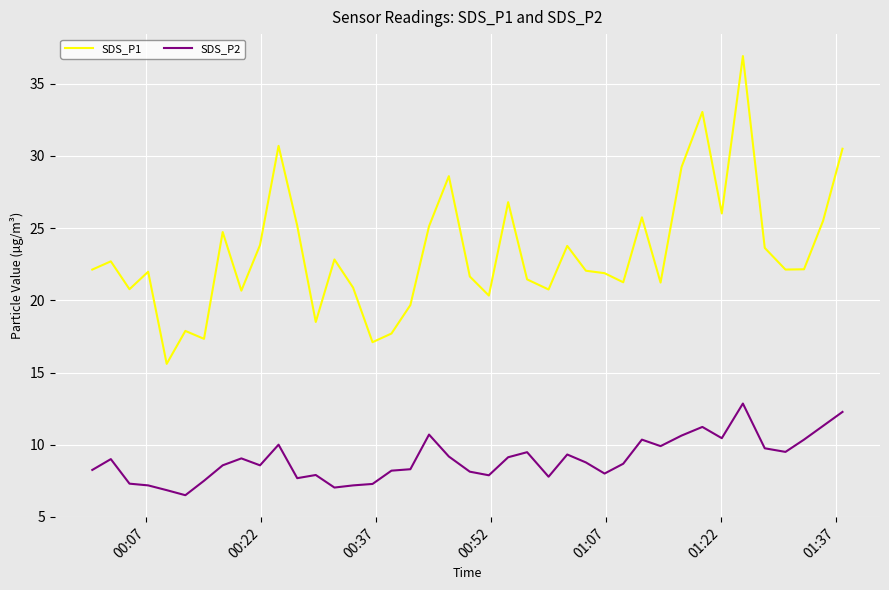

Rank the series by their average value, from highest to lowest.

SDS_P1, SDS_P2